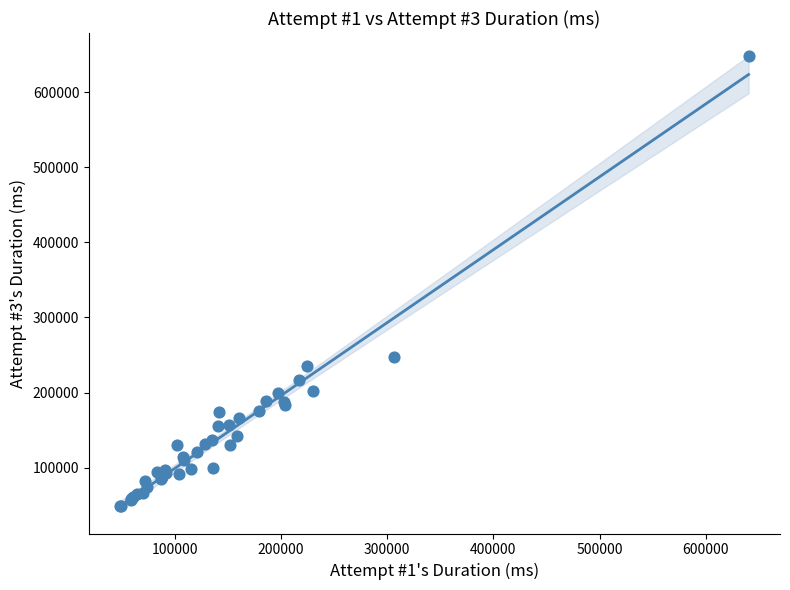

What Y value in the scatter plot is closest to 348239?

247368